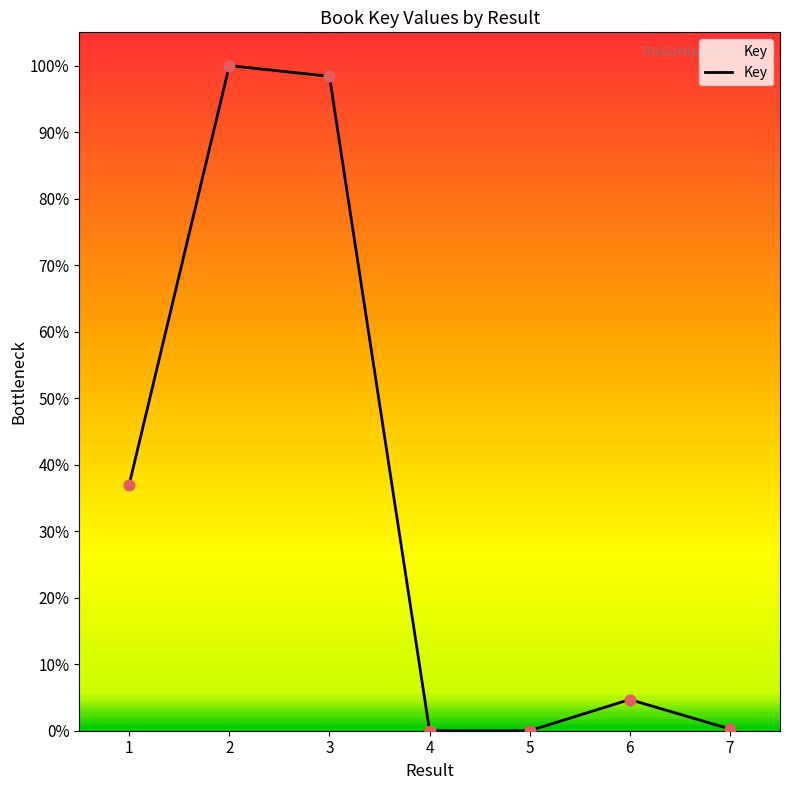

Between 1 and 3, which is larger?

3